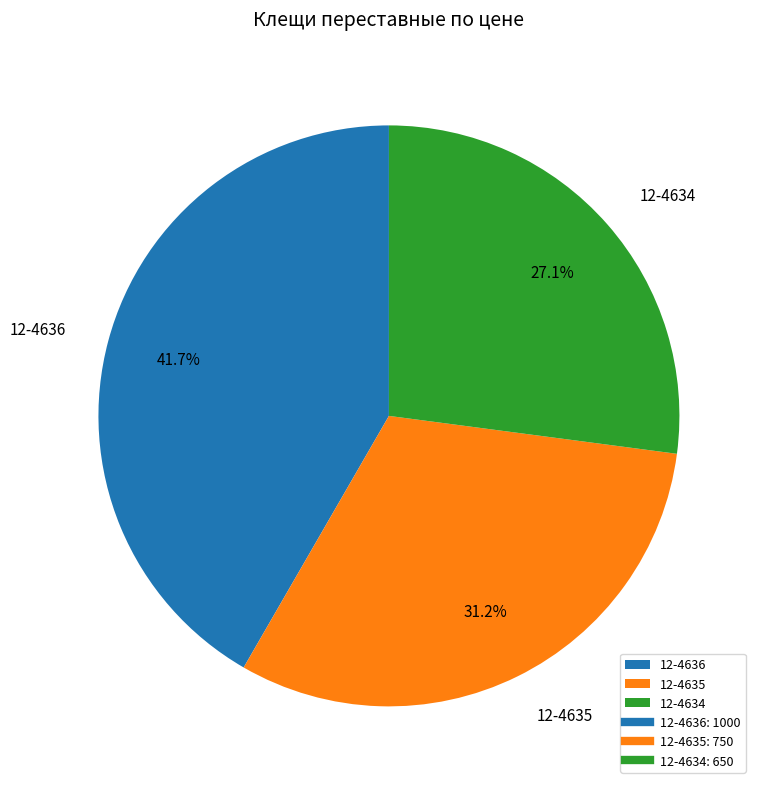

Does 12-4636 represent more than half of the total?

No